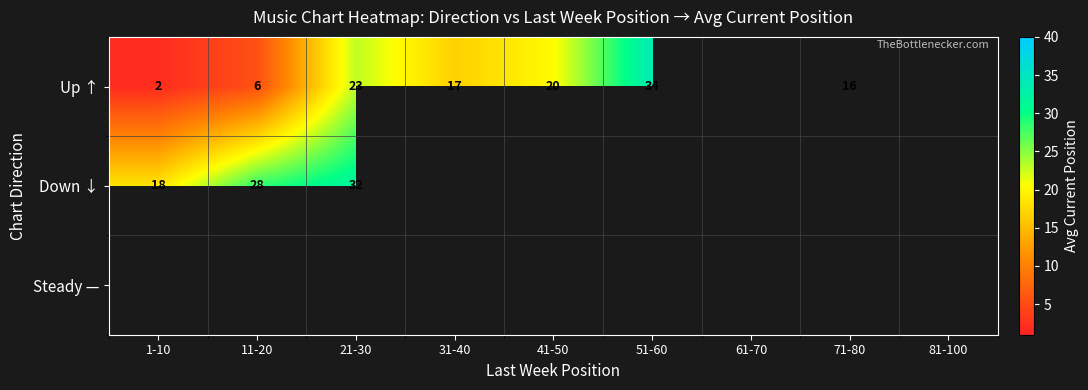

Is it true that Up ↑ equals 16 at 71-80?

True